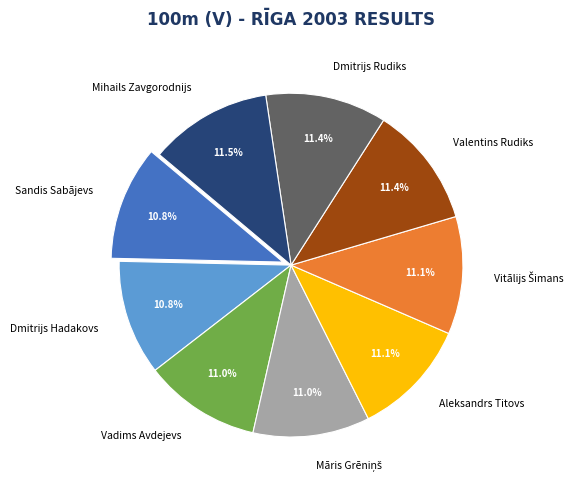

Count the number of slices in the pie.

9